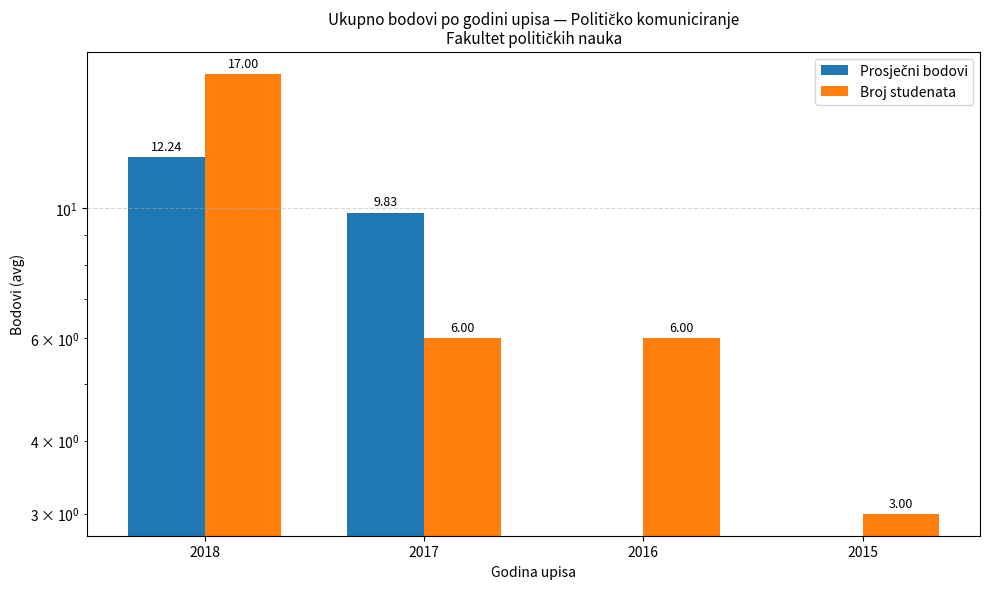

Count the Broj studenata values in the range 6 to 17.

3